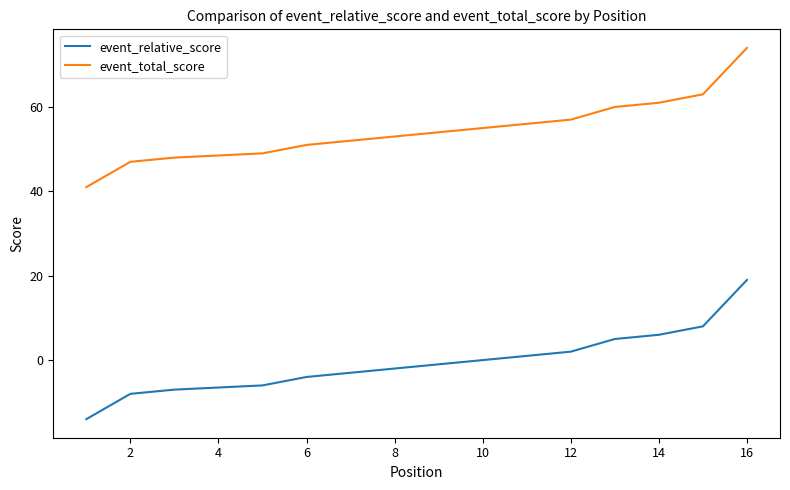

List the series in order of their peak value, lowest first.

event_relative_score, event_total_score